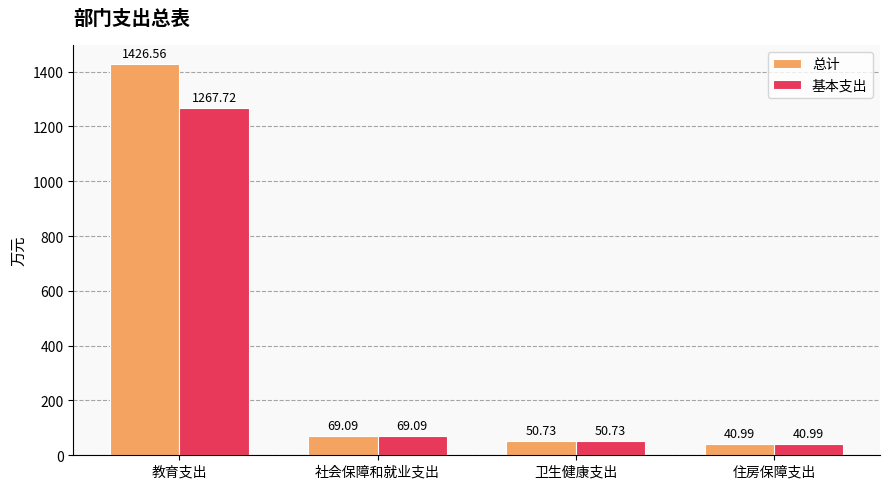

What is the highest value of the 总计 series?

1426.6